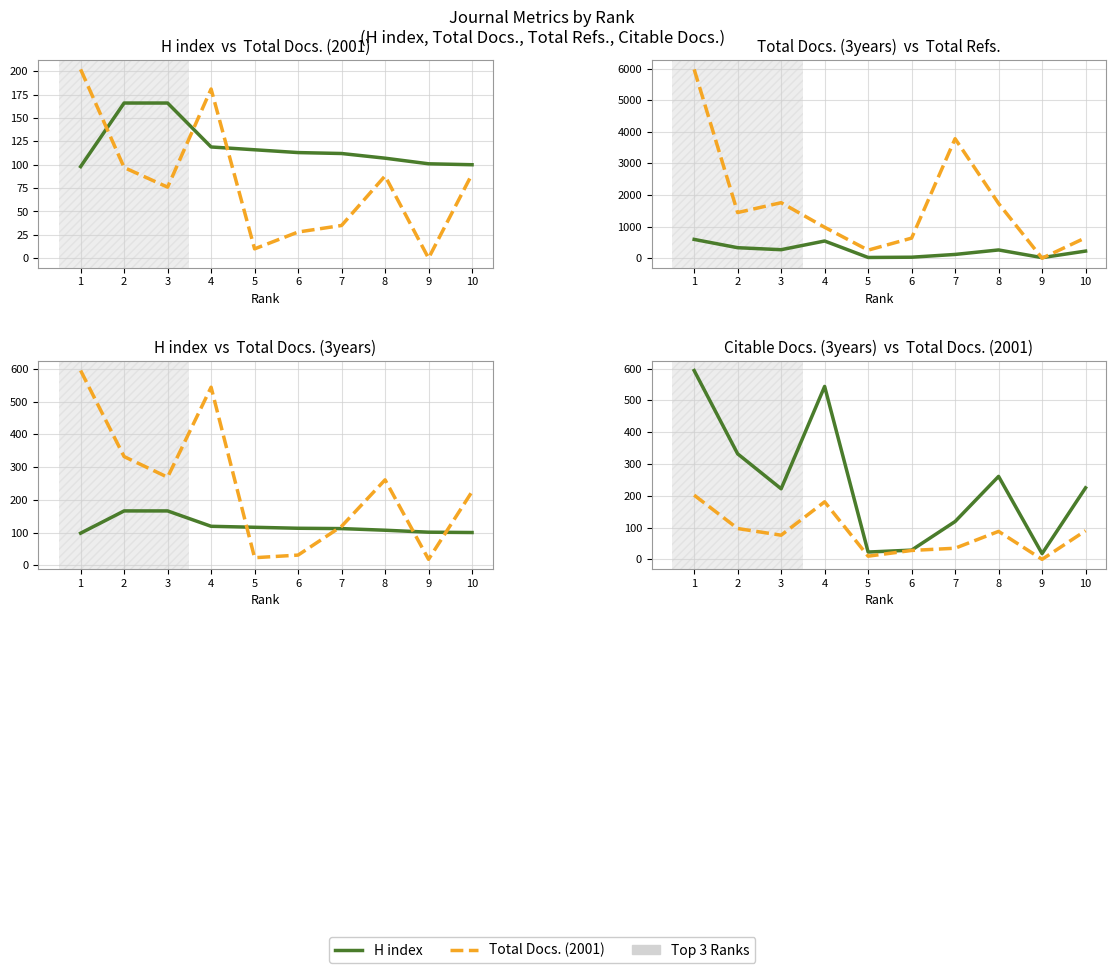

The value of Total Docs. (2001) at 7 is 52. True or false?

False